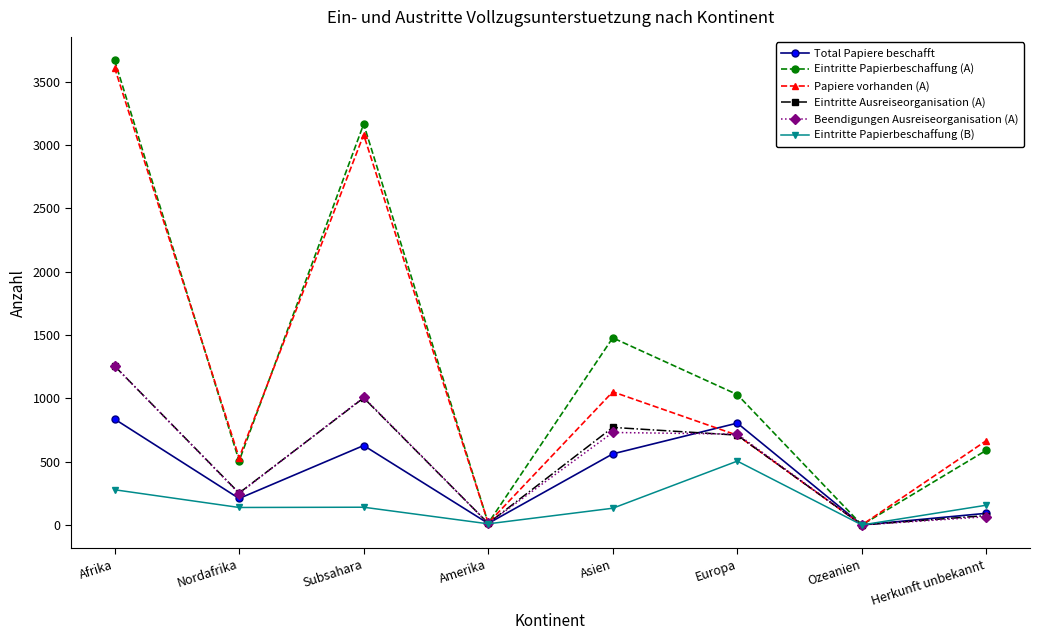

What is the value of the Eintritte Papierbeschaffung (A) point at the 8th from the left?

590